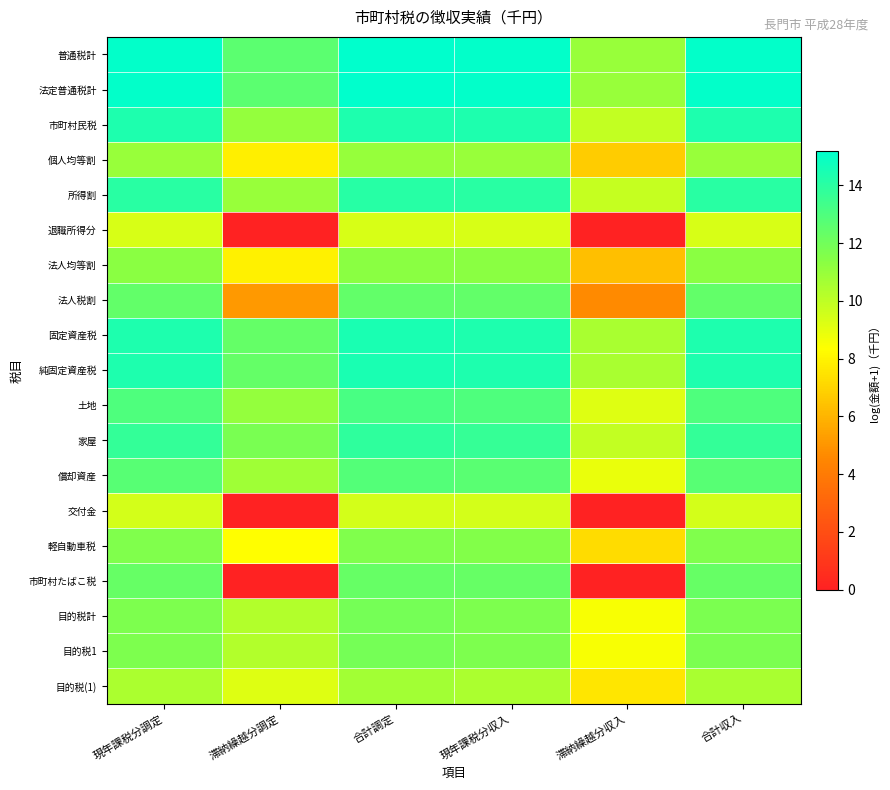

Reading left to right, transcribe all the data shown in this chart.

普通税計: 現年課税分調定=15.1	滞納繰越分調定=12.6	合計調定=15.2	現年課税分収入=15.1	滞納繰越分収入=11.0	合計収入=15.1
法定普通税計: 現年課税分調定=15.1	滞納繰越分調定=12.6	合計調定=15.2	現年課税分収入=15.1	滞納繰越分収入=11.0	合計収入=15.1
市町村民税: 現年課税分調定=14.3	滞納繰越分調定=11.0	合計調定=14.4	現年課税分収入=14.3	滞納繰越分収入=9.9	合計収入=14.3
個人均等割: 現年課税分調定=11.0	滞納繰越分調定=7.9	合計調定=11.0	現年課税分収入=11.0	滞納繰越分収入=6.7	合計収入=11.0
所得割: 現年課税分調定=14.0	滞納繰越分調定=11.0	合計調定=14.1	現年課税分収入=14.0	滞納繰越分収入=9.8	合計収入=14.0
退職所得分: 現年課税分調定=9.4	滞納繰越分調定=0.0	合計調定=9.4	現年課税分収入=9.4	滞納繰越分収入=0.0	合計収入=9.4
法人均等割: 現年課税分調定=11.3	滞納繰越分調定=7.9	合計調定=11.3	現年課税分収入=11.3	滞納繰越分収入=6.3	合計収入=11.3
法人税割: 現年課税分調定=12.5	滞納繰越分調定=5.1	合計調定=12.5	現年課税分収入=12.5	滞納繰越分収入=4.6	合計収入=12.5
固定資産税: 現年課税分調定=14.3	滞納繰越分調定=12.4	合計調定=14.5	現年課税分収入=14.3	滞納繰越分収入=10.5	合計収入=14.3
純固定資産税: 現年課税分調定=14.3	滞納繰越分調定=12.4	合計調定=14.5	現年課税分収入=14.3	滞納繰越分収入=10.5	合計収入=14.3
土地: 現年課税分調定=13.0	滞納繰越分調定=11.0	合計調定=13.1	現年課税分収入=13.0	滞納繰越分収入=9.2	合計収入=13.0
家屋: 現年課税分調定=13.7	滞納繰越分調定=11.8	合計調定=13.9	現年課税分収入=13.7	滞納繰越分収入=9.9	合計収入=13.7
償却資産: 現年課税分調定=12.7	滞納繰越分調定=10.8	合計調定=12.9	現年課税分収入=12.7	滞納繰越分収入=8.9	合計収入=12.7
交付金: 現年課税分調定=9.5	滞納繰越分調定=0.0	合計調定=9.5	現年課税分収入=9.5	滞納繰越分収入=0.0	合計収入=9.5
軽自動車税: 現年課税分調定=11.6	滞納繰越分調定=8.4	合計調定=11.6	現年課税分収入=11.6	滞納繰越分収入=7.3	合計収入=11.6
市町村たばこ税: 現年課税分調定=12.3	滞納繰越分調定=0.0	合計調定=12.3	現年課税分収入=12.3	滞納繰越分収入=0.0	合計収入=12.3
目的税計: 現年課税分調定=11.7	滞納繰越分調定=10.3	合計調定=11.9	現年課税分収入=11.7	滞納繰越分収入=8.5	合計収入=11.7
目的税1: 現年課税分調定=11.7	滞納繰越分調定=10.3	合計調定=11.9	現年課税分収入=11.7	滞納繰越分収入=8.5	合計収入=11.7
目的税(1): 現年課税分調定=10.5	滞納繰越分調定=9.2	合計調定=10.7	現年課税分収入=10.5	滞納繰越分収入=7.5	合計収入=10.5